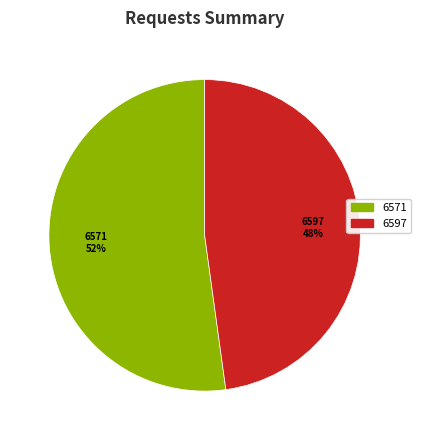

Does 6597 account for over 50% of the chart?

No